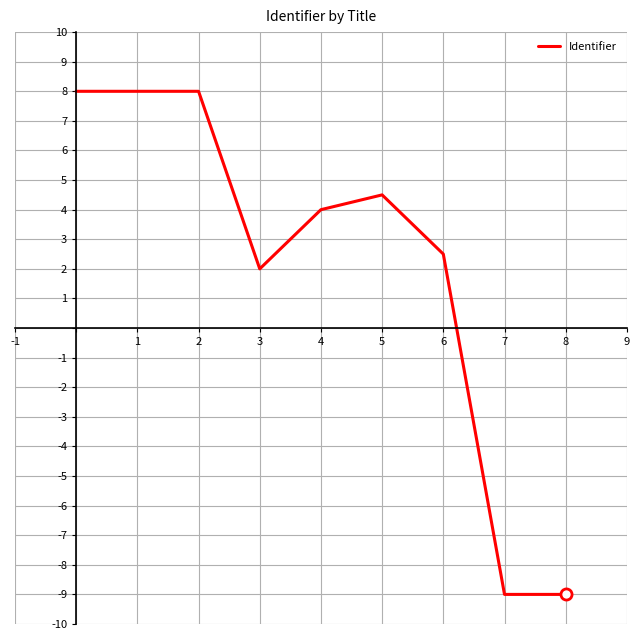

What is the minimum value shown in the chart?

-9.0